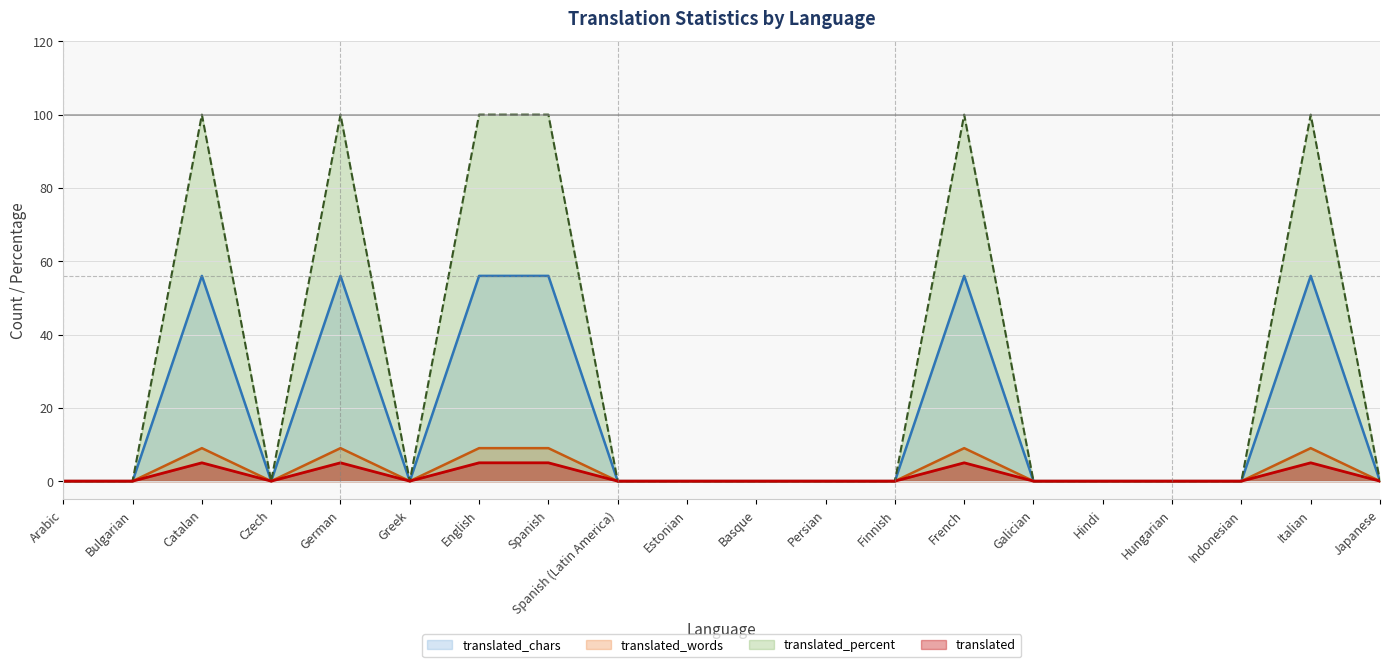

Which label corresponds to the smallest value in the chart?

Arabic